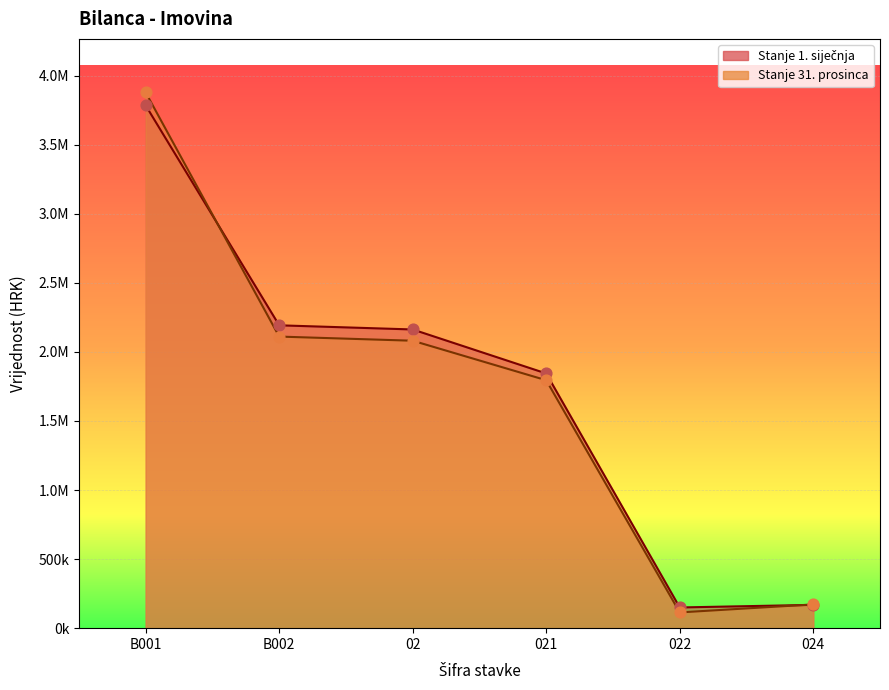

Is the value of Stanje 31. prosinca at 022 greater than the value of Stanje 1. siječnja at 021?

No